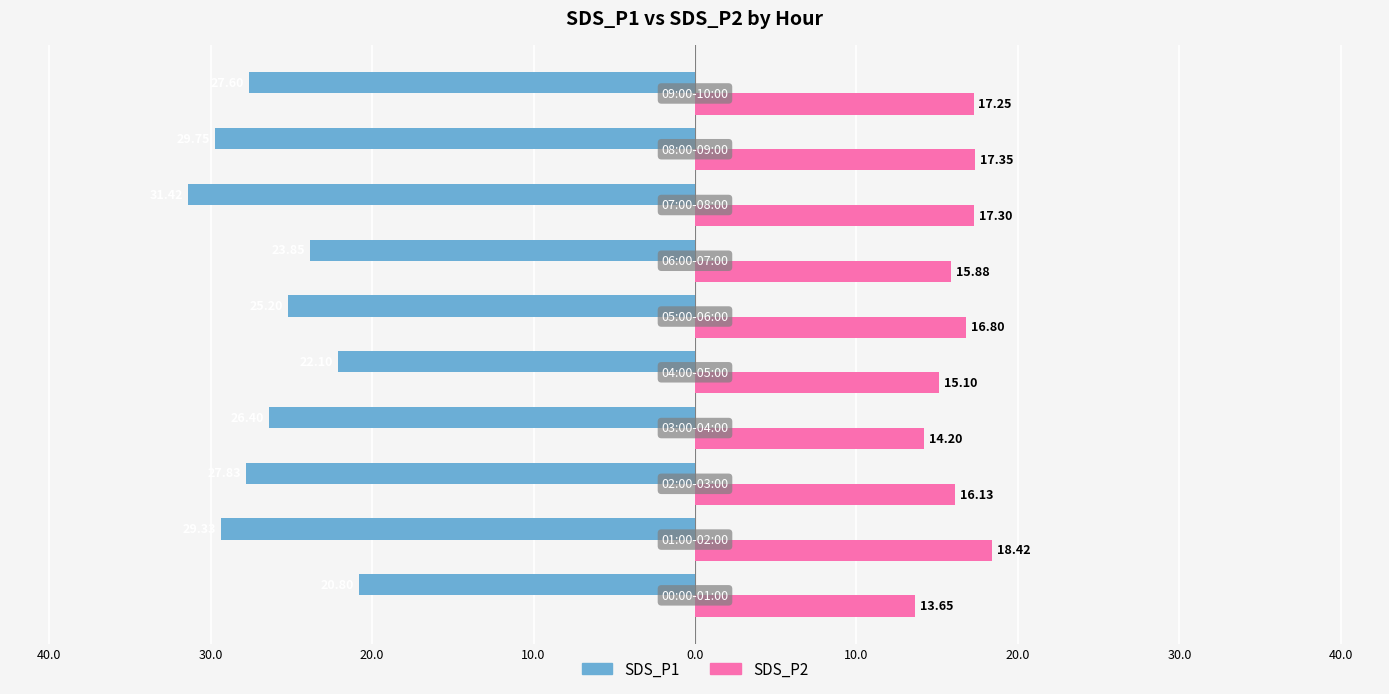

What are all the series names shown in the legend?

SDS_P1, SDS_P2